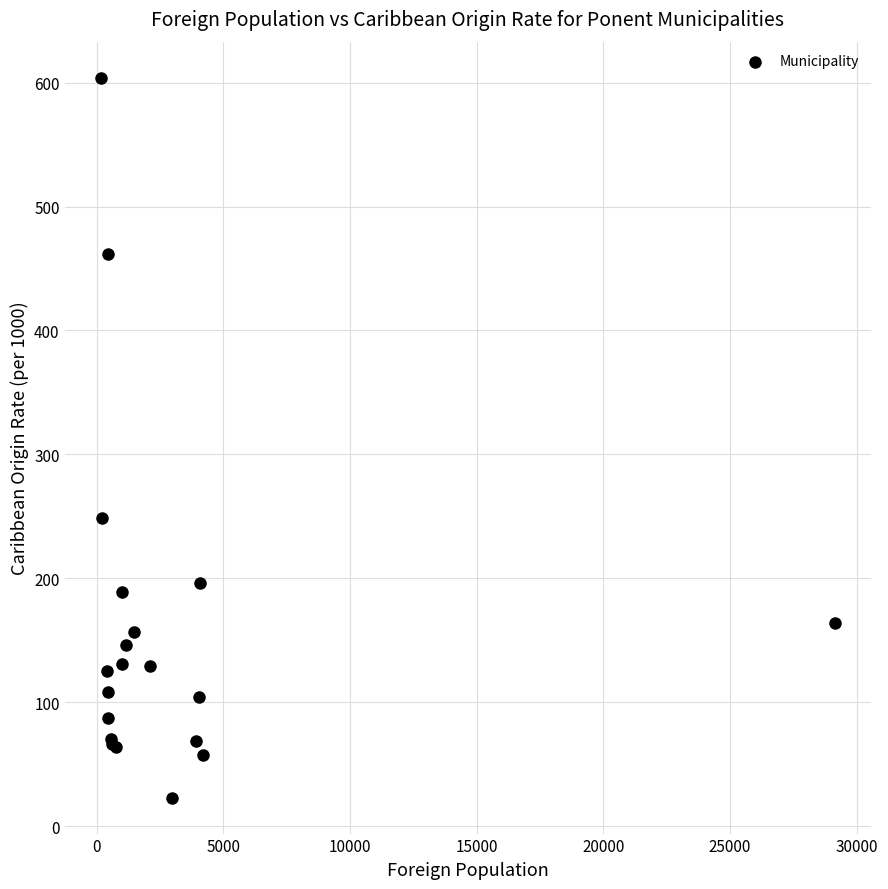

What Y value in the scatter plot is closest to 313?

249